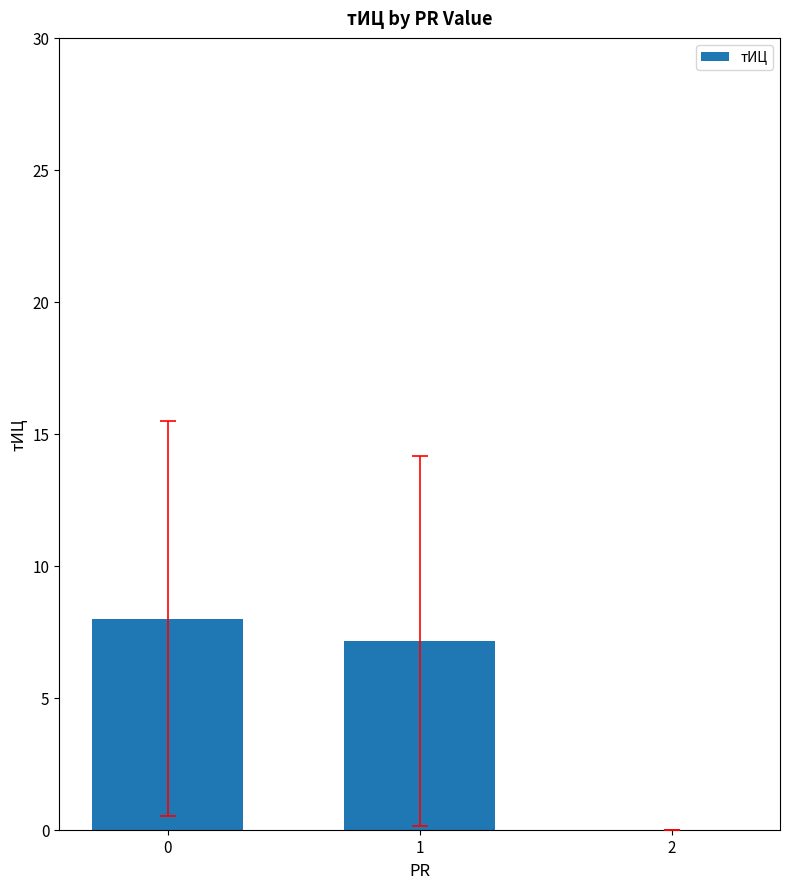

The chart shows a value of 8.0 at 0. True or false?

True